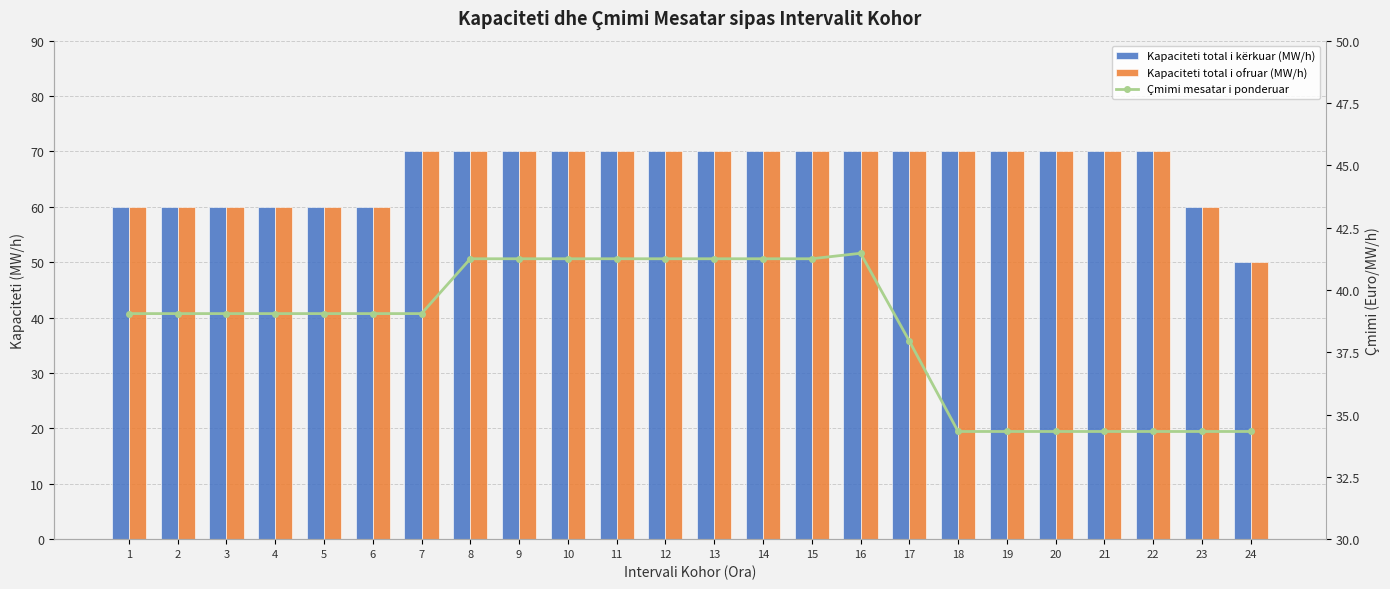

The value of Kapaciteti total i ofruar (MW/h) at 8 is 121.6. True or false?

False